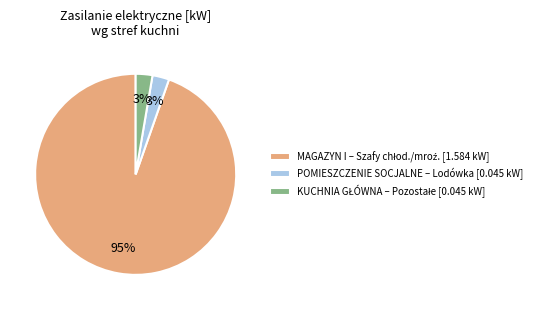

To the nearest percent, what is the average slice percentage?

33%